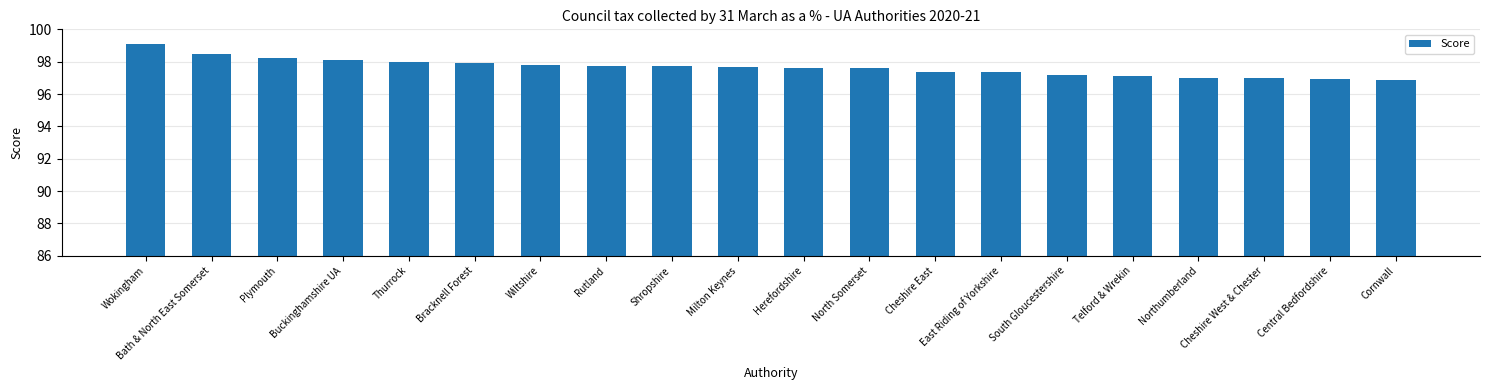

True or false: the data shows 139.7 at Central Bedfordshire.

False